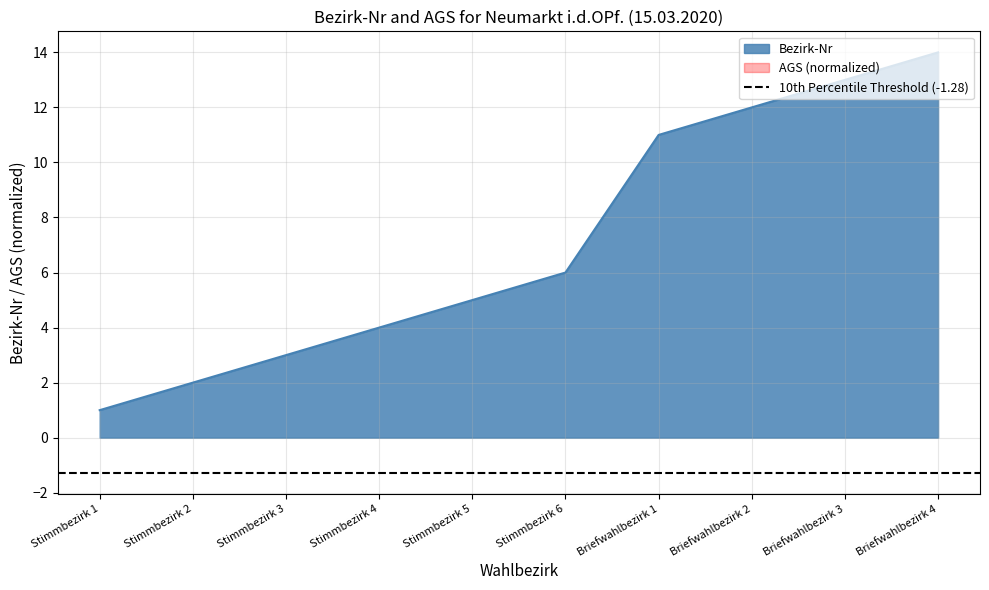

What value does the data have at Stimmbezirk 4?

4